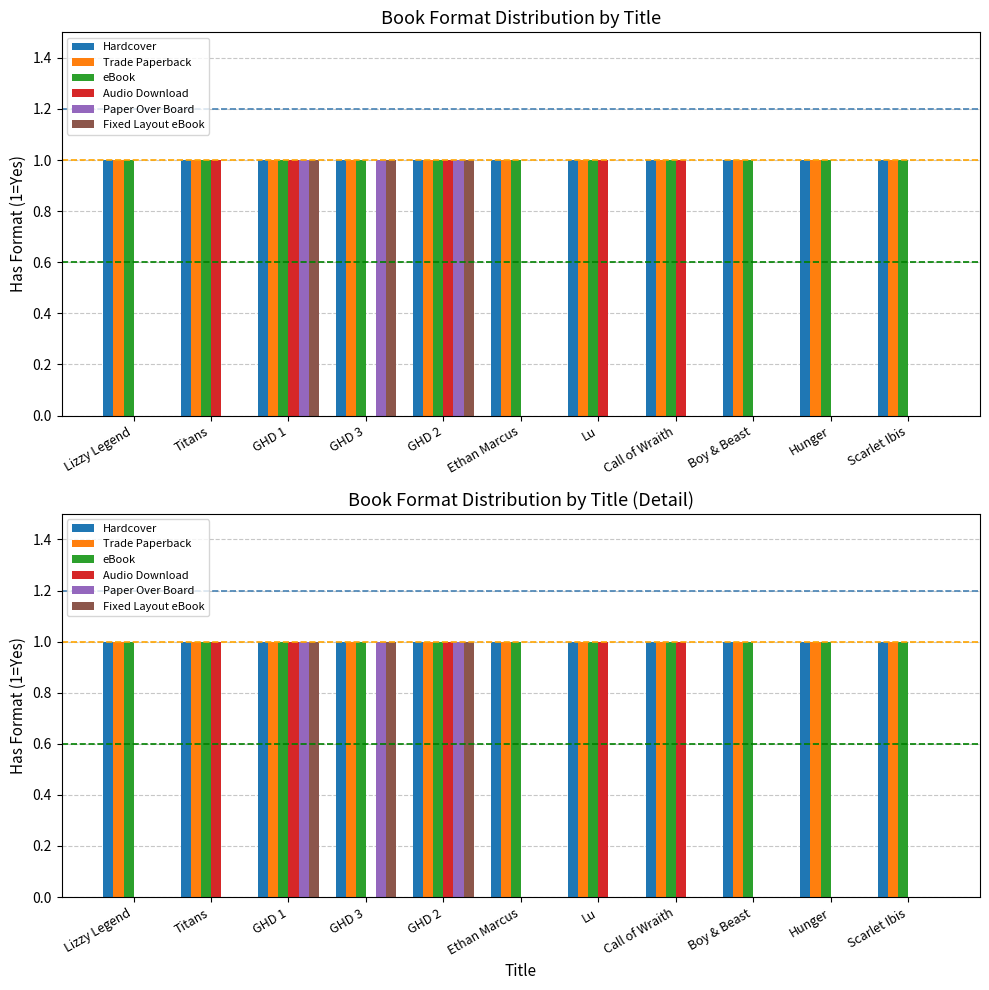

Which series has the largest total across all categories?

Hardcover